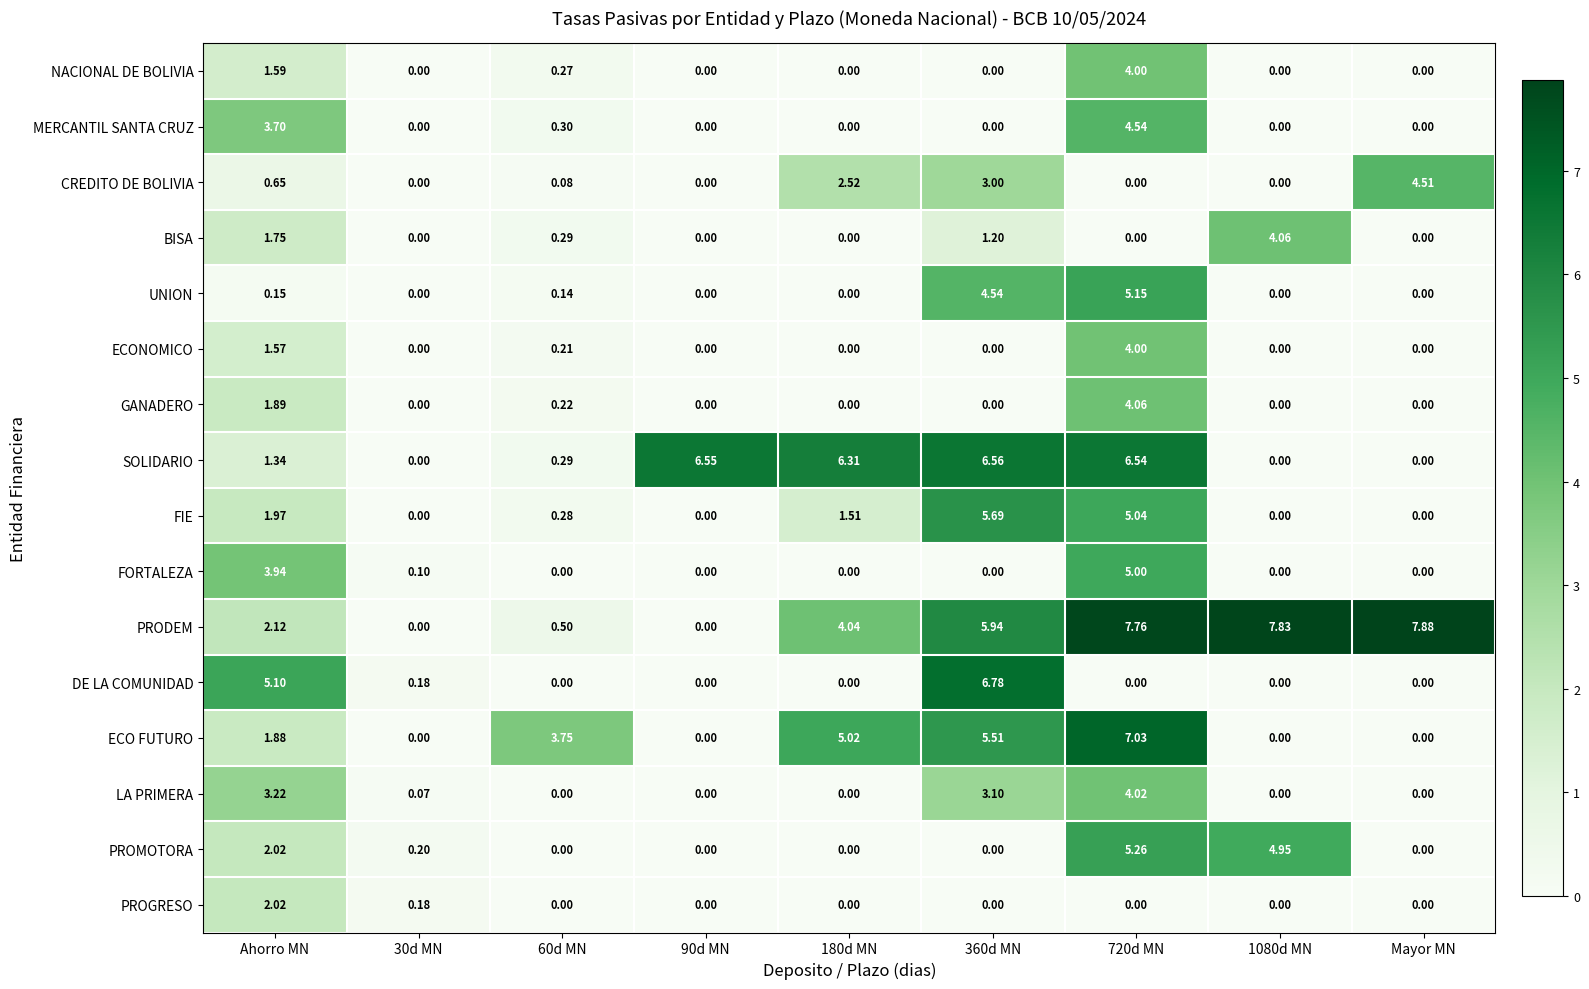

Which series has the largest total across all categories?

PRODEM